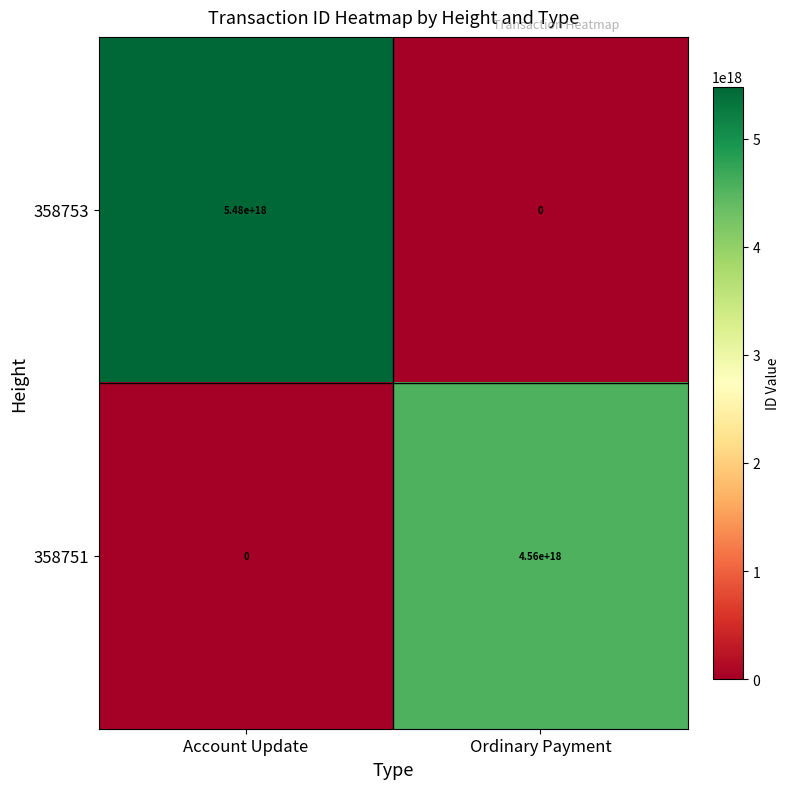

How many distinct data groups are displayed?

2